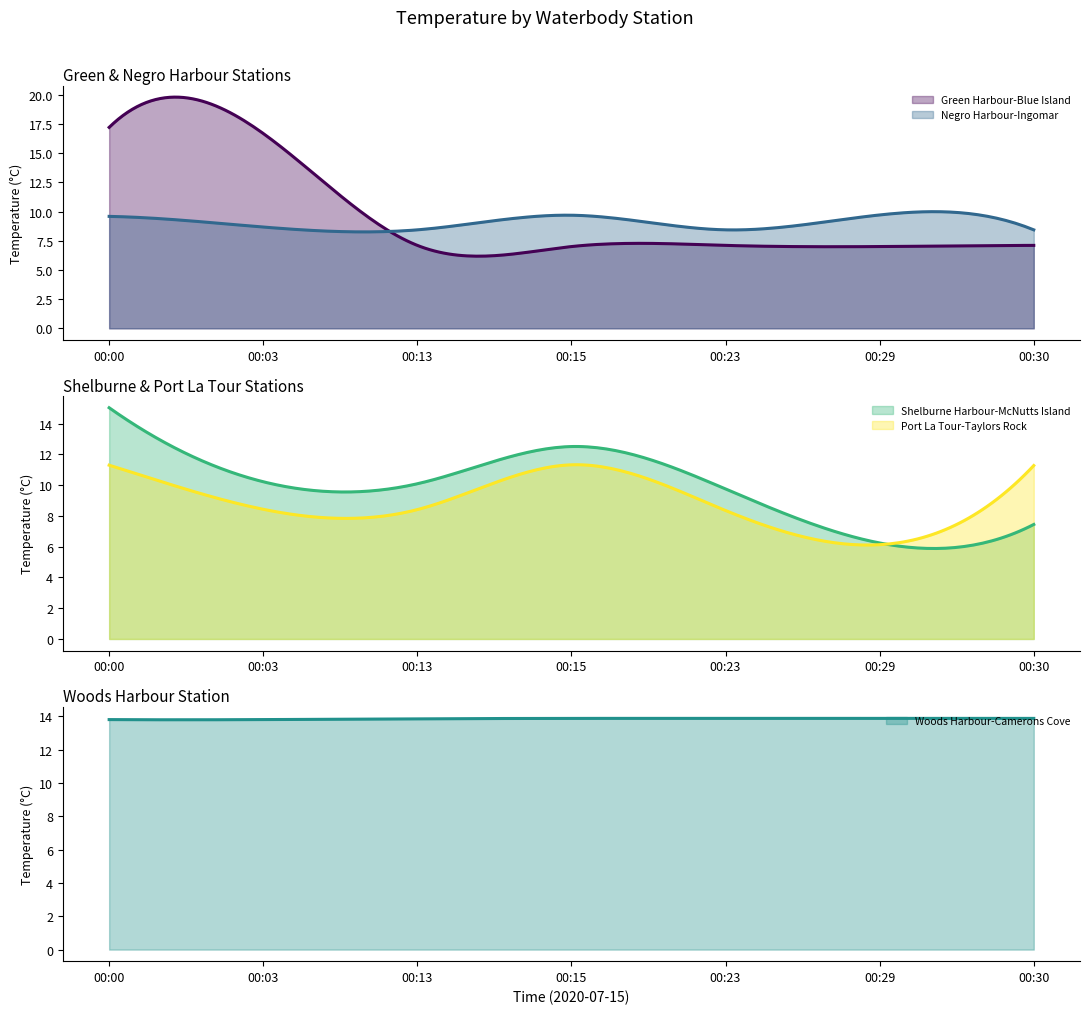

Which series has the largest total across all categories?

Woods Harbour-Camerons Cove